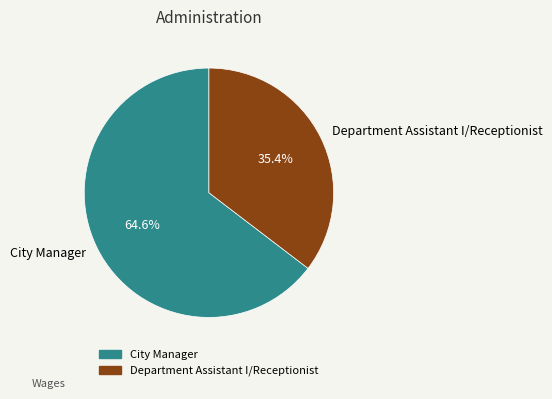

Rank the categories by value from lowest to highest.

Department Assistant I/Receptionist, City Manager